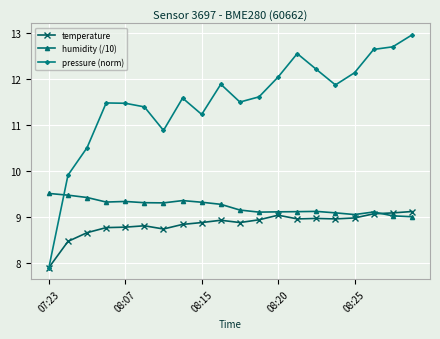

At how many categories does at least one series exceed 9?

20